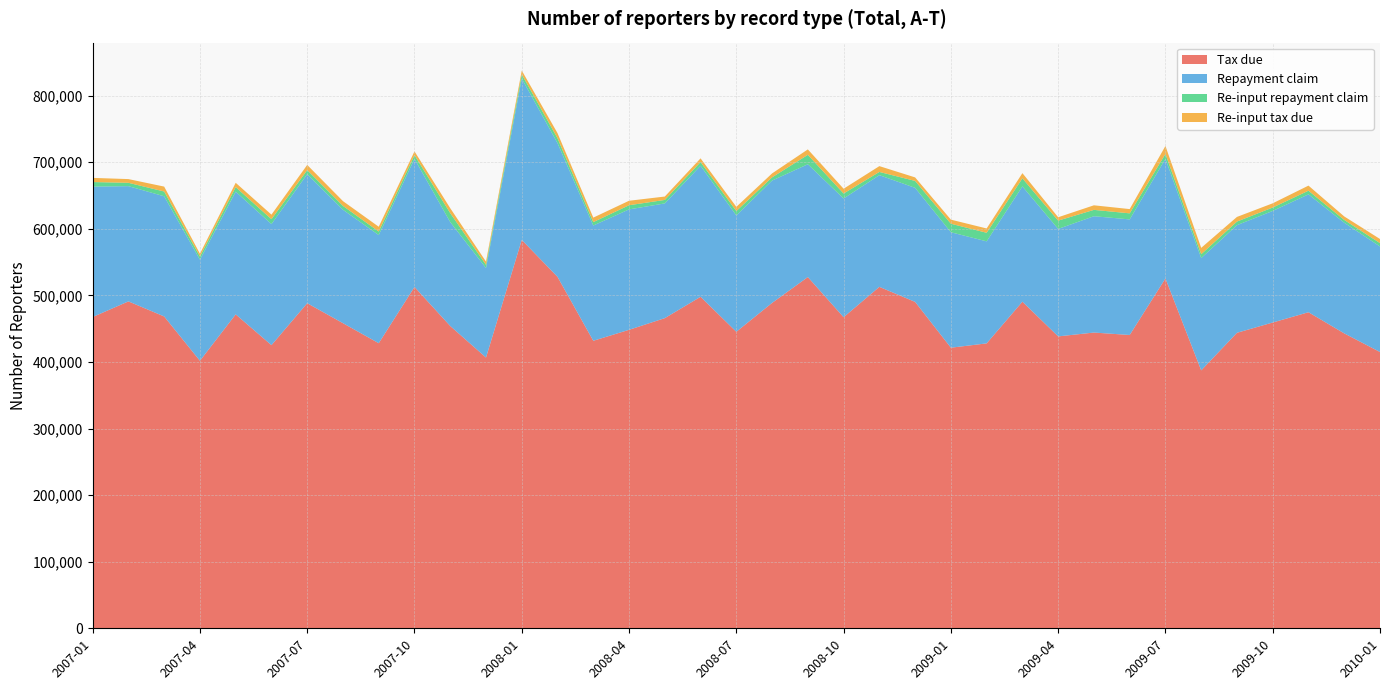

Reading left to right, list all the values displayed in this chart.

Tax due: 2007-01=467390	2007-02=490880	2007-03=468260	2007-04=401710	2007-05=471400	2007-06=425170	2007-07=488160	2007-08=458160	2007-09=428080	2007-10=512520	2007-11=453900	2007-12=406560	2008-01=583270	2008-02=527700	2008-03=431730	2008-04=448200	2008-05=465740	2008-06=497790	2008-07=445230	2008-08=488610	2008-09=527430	2008-10=467110	2008-11=512710	2008-12=490120	2009-01=421330	2009-02=427820	2009-03=490430	2009-04=438330	2009-05=444090	2009-06=440420	2009-07=525340	2009-08=387290	2009-09=443710	2009-10=459170	2009-11=474600	2009-12=442830	2010-01=414870
Repayment claim: 2007-01=195810	2007-02=173050	2007-03=180470	2007-04=151880	2007-05=184290	2007-06=181840	2007-07=193740	2007-08=170300	2007-09=162420	2007-10=192480	2007-11=156020	2007-12=134390	2008-01=242310	2008-02=200870	2008-03=173050	2008-04=180840	2008-05=172270	2008-06=196810	2008-07=174740	2008-08=183720	2008-09=169410	2008-10=178280	2008-11=167720	2008-12=171260	2009-01=173360	2009-02=153210	2009-03=173140	2009-04=161360	2009-05=174680	2009-06=173570	2009-07=179620	2009-08=168680	2009-09=161650	2009-10=167550	2009-11=177010	2009-12=166180	2010-01=158470
Re-input repayment claim: 2007-01=6870	2007-02=5020	2007-03=7160	2007-04=4710	2007-05=6790	2007-06=7280	2007-07=6160	2007-08=5820	2007-09=5290	2007-10=5560	2007-11=13460	2007-12=4800	2008-01=6160	2008-02=7260	2008-03=5150	2008-04=6230	2008-05=5230	2008-06=5480	2008-07=6510	2008-08=4820	2008-09=14110	2008-10=7480	2008-11=4830	2008-12=10400	2009-01=12810	2009-02=12860	2009-03=12060	2009-04=12460	2009-05=9530	2009-06=9100	2009-07=7340	2009-08=5750	2009-09=5380	2009-10=5130	2009-11=5480	2009-12=4170	2010-01=5020
Re-input tax due: 2007-01=6260	2007-02=5580	2007-03=7360	2007-04=4200	2007-05=6490	2007-06=6860	2007-07=7750	2007-08=7160	2007-09=7190	2007-10=5600	2007-11=7430	2007-12=4850	2008-01=5830	2008-02=7630	2008-03=6740	2008-04=6710	2008-05=5090	2008-06=5610	2008-07=6370	2008-08=5900	2008-09=8170	2008-10=7170	2008-11=8730	2008-12=5280	2009-01=6140	2009-02=6490	2009-03=7820	2009-04=5070	2009-05=6860	2009-06=6400	2009-07=11950	2009-08=9540	2009-09=6980	2009-10=6310	2009-11=7640	2009-12=5260	2010-01=6200